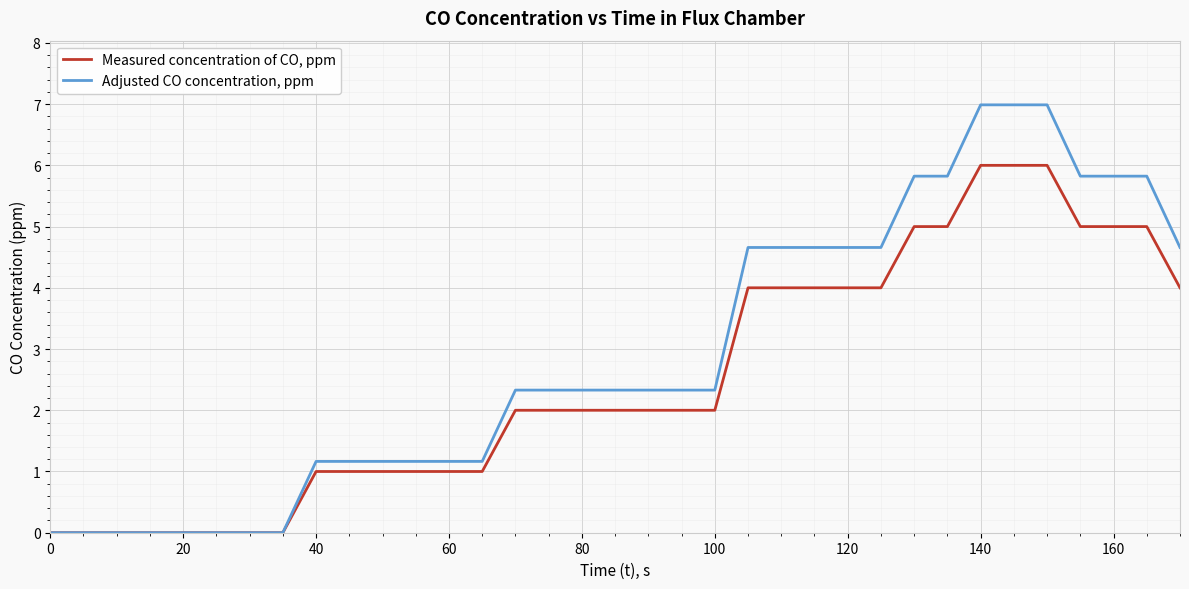

What is the highest value of the Adjusted CO concentration, ppm series?

7.0